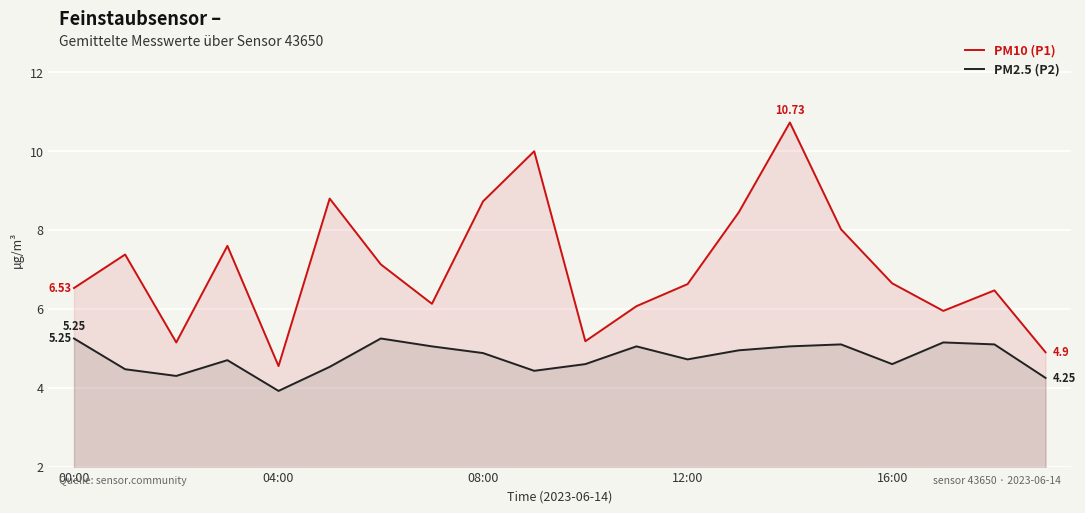

Rank the series by their average value, from highest to lowest.

PM10 (P1), PM2.5 (P2)